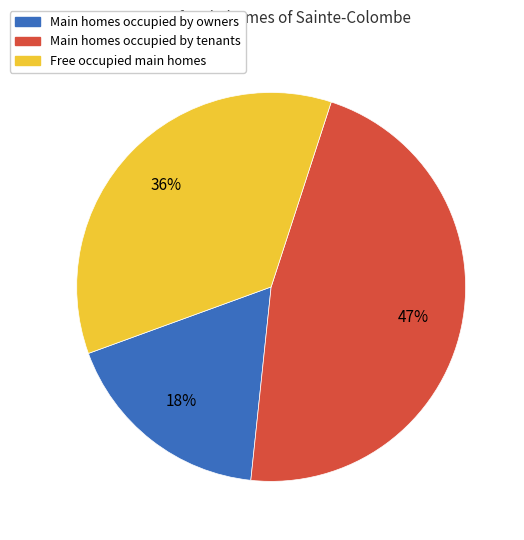

The Free occupied main homes slice represents 28% of the pie. True or false?

False